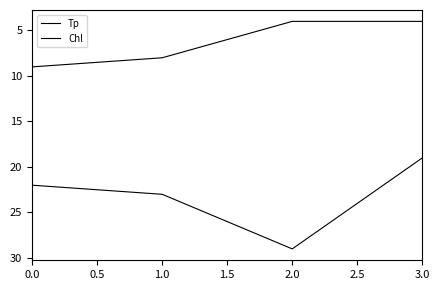

How many values in the Chl series are below 8?

2